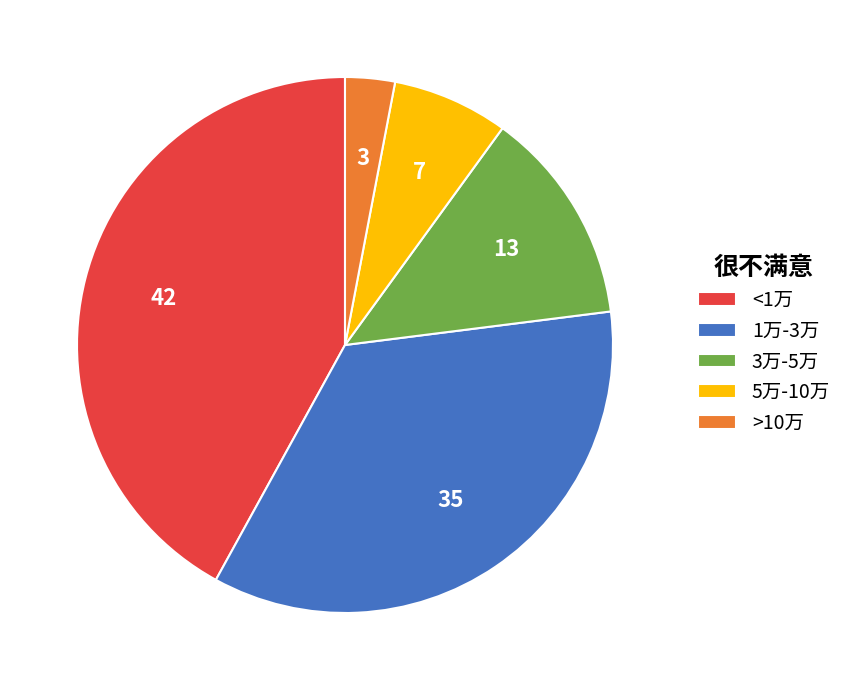

The 3万-5万 slice represents 13% of the pie. True or false?

True